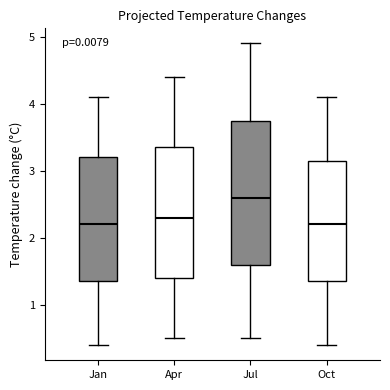

Which box is the tallest, from its lower edge to its upper edge?

Jul